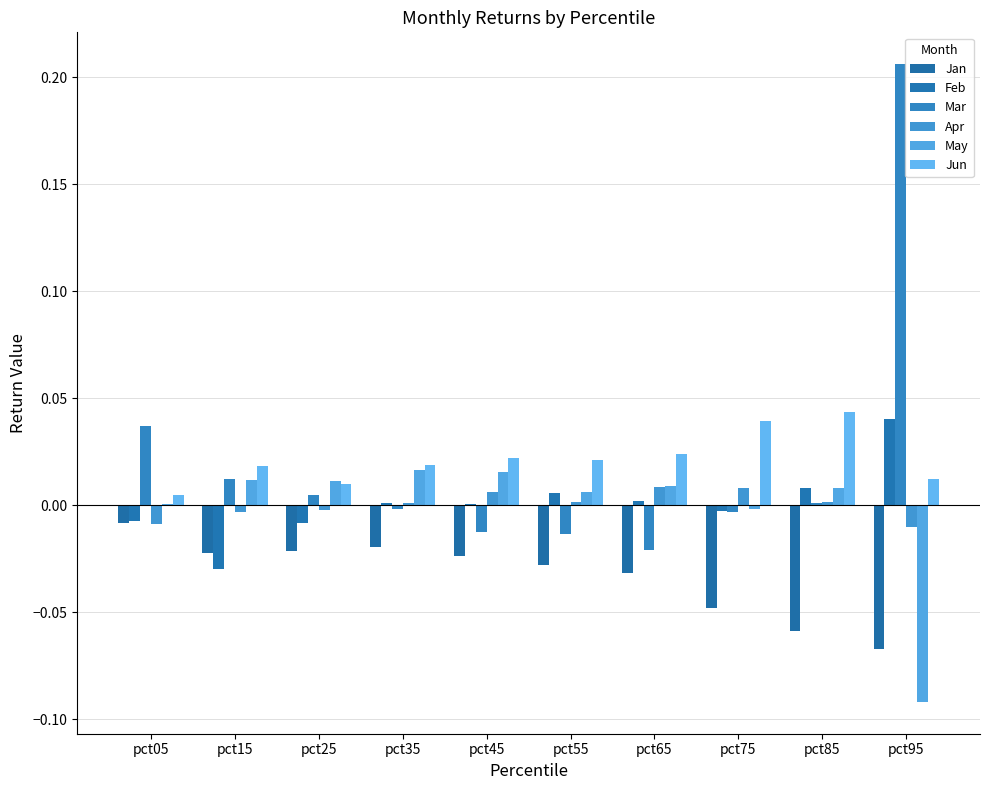

What is the minimum value for Jan?

-0.1